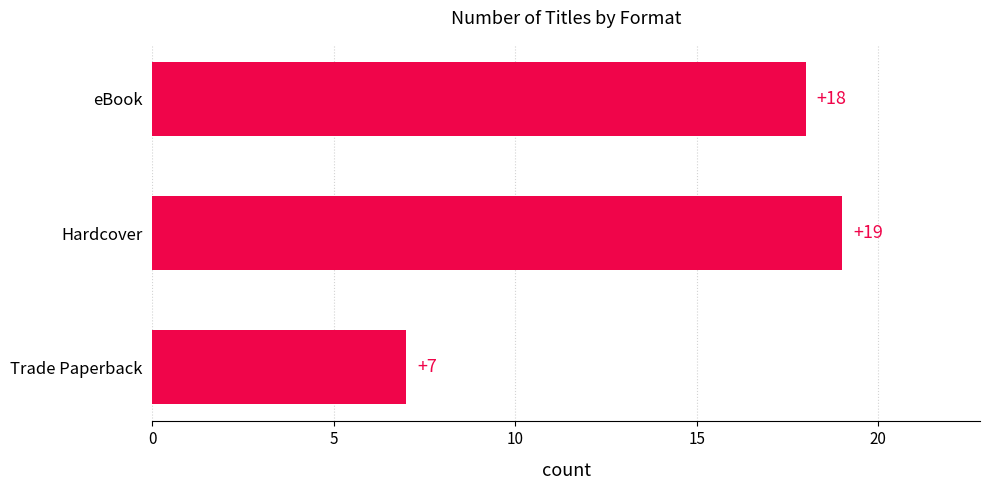

At which category does the chart reach its minimum across all series?

Trade Paperback